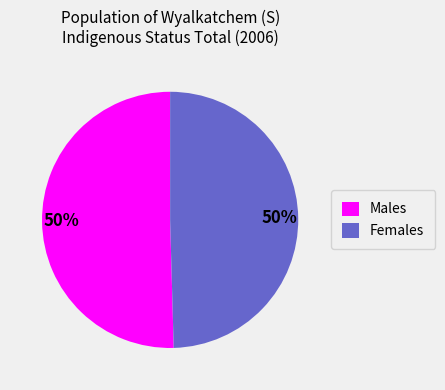

Is it true that Males is 55% of the pie?

False